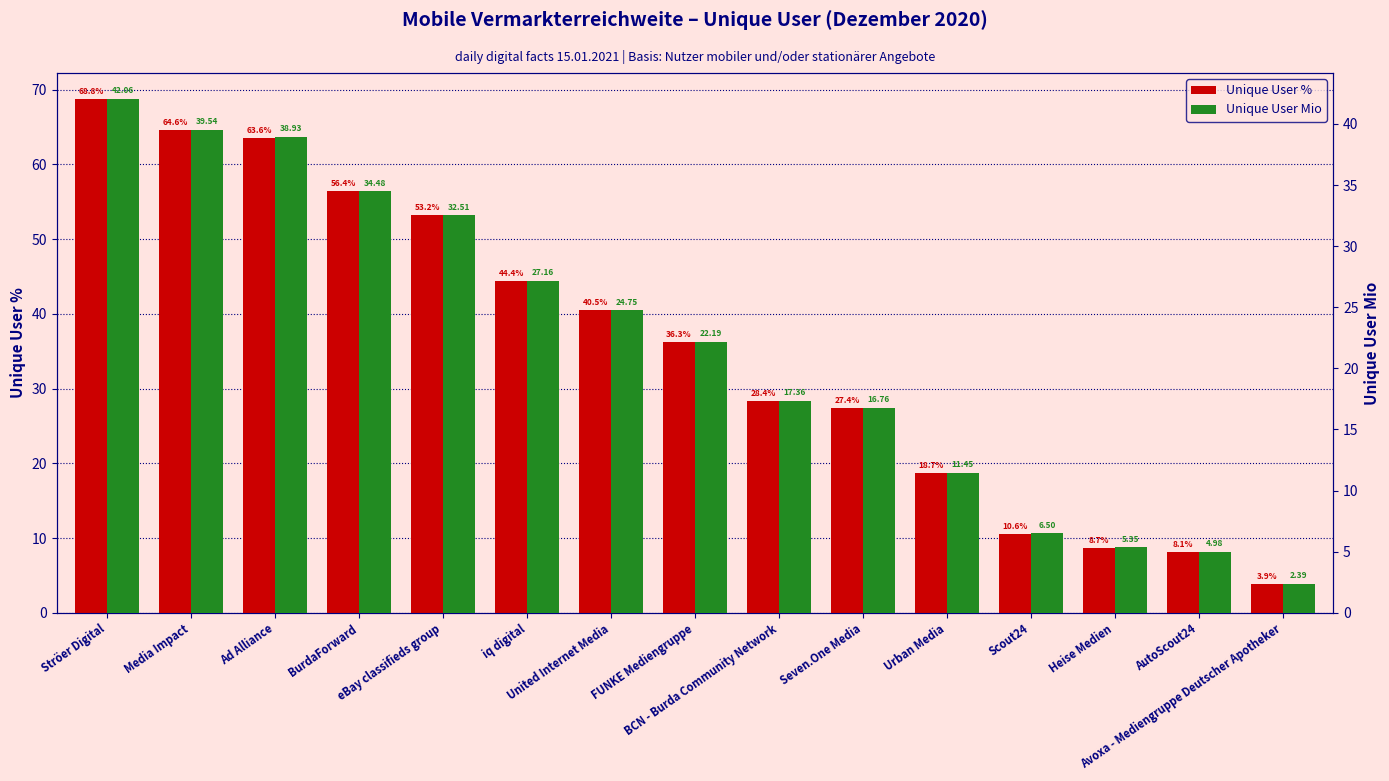

Reading left to right, what are all the values shown in this chart?

Unique User %: 68.8	64.6	63.6	56.4	53.2	44.4	40.5	36.3	28.4	27.4	18.7	10.6	8.7	8.1	3.9
Unique User Mio: 42.1	39.5	38.9	34.5	32.5	27.2	24.8	22.2	17.4	16.8	11.4	6.5	5.3	5.0	2.4